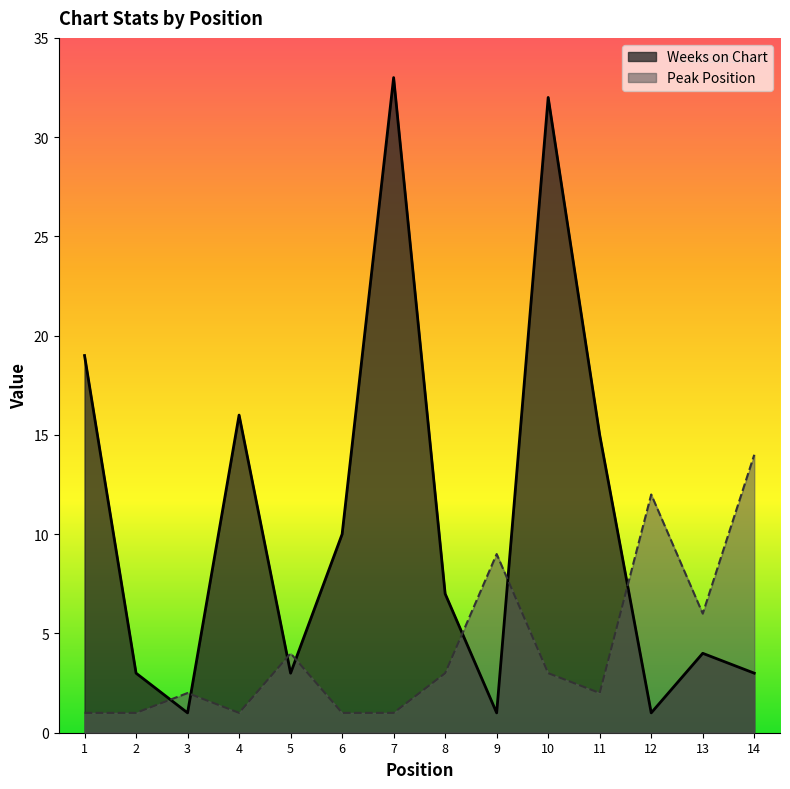

Rank the categories by Weeks on Chart value from lowest to highest.

3, 9, 12, 2, 5, 14, 13, 8, 6, 11, 4, 1, 10, 7